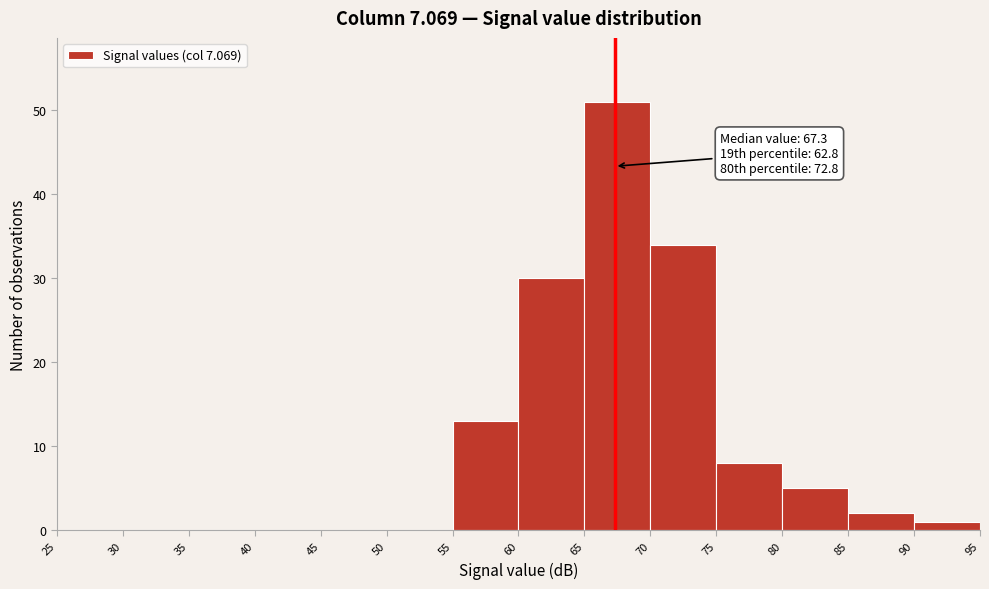

Over which range of the x-axis is the bar tallest?

65 to 70